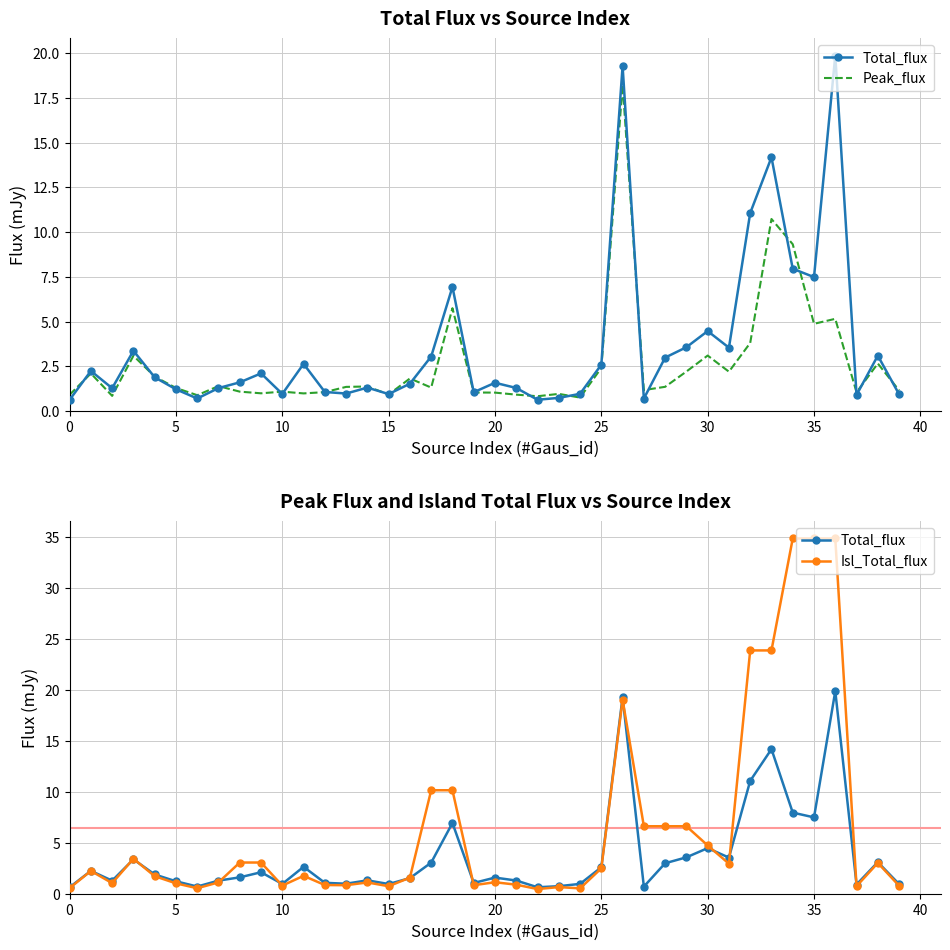

What is the spread (max minus min) of values at 15?

0.3